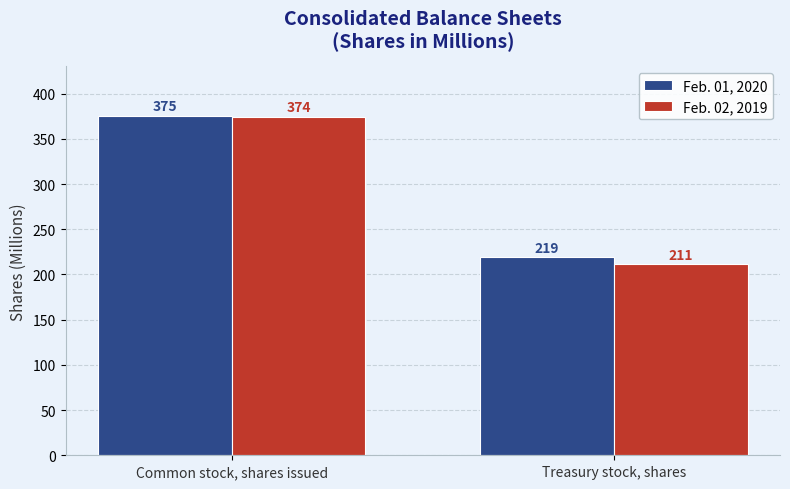

The value of Feb. 01, 2020 at Common stock, shares issued is 375. True or false?

True